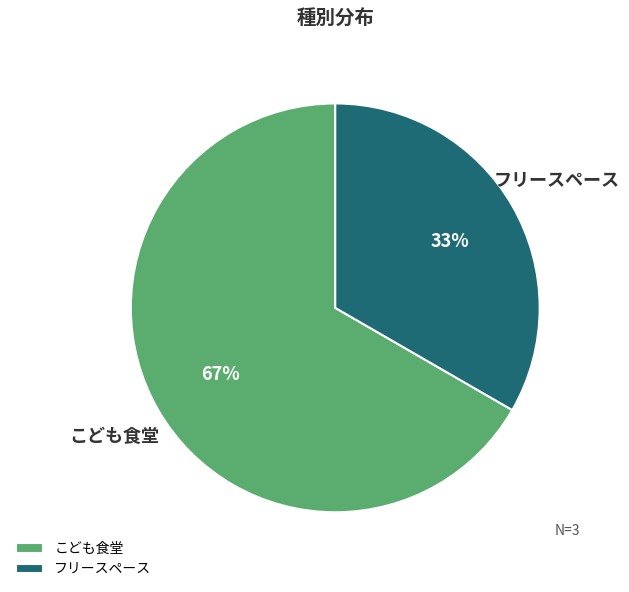

What is the ratio of the value at こども食堂 to the value at フリースペース?

2.0